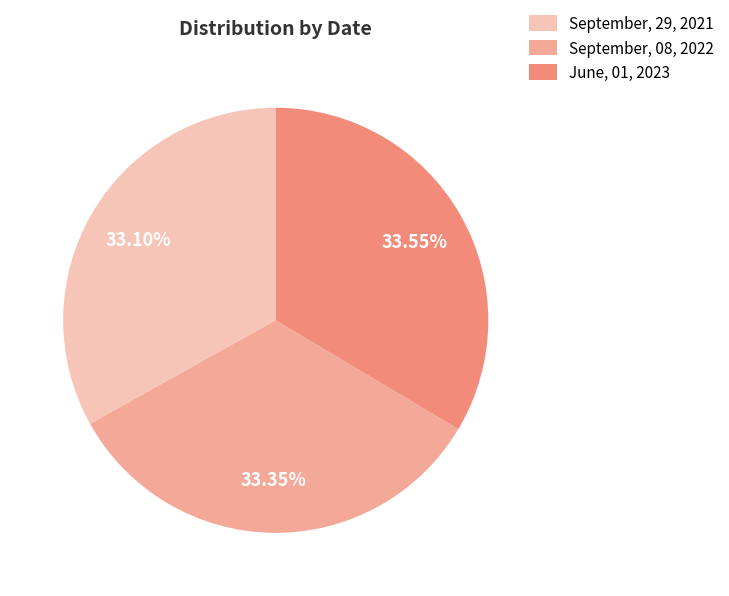

To the nearest percent, what percentage of the pie is September, 08, 2022?

33%